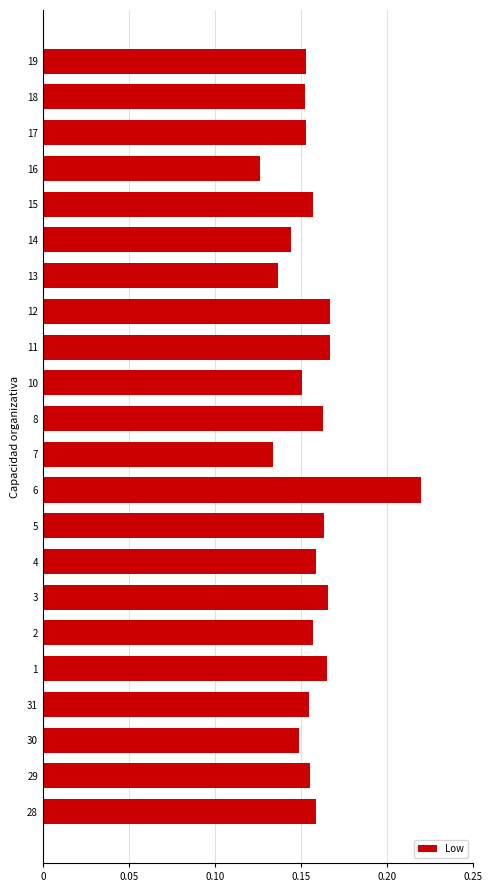

Is it true that the value at 3 is 0.0?

False